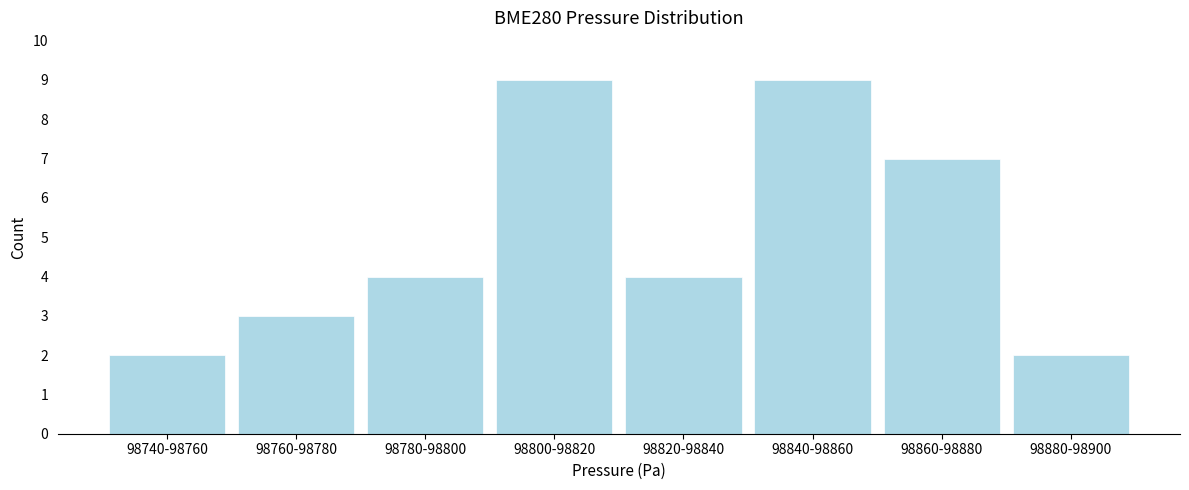

Reading left to right, transcribe all the data shown in this chart.

98740-98760=2	98760-98780=3	98780-98800=4	98800-98820=9	98820-98840=4	98840-98860=9	98860-98880=7	98880-98900=2